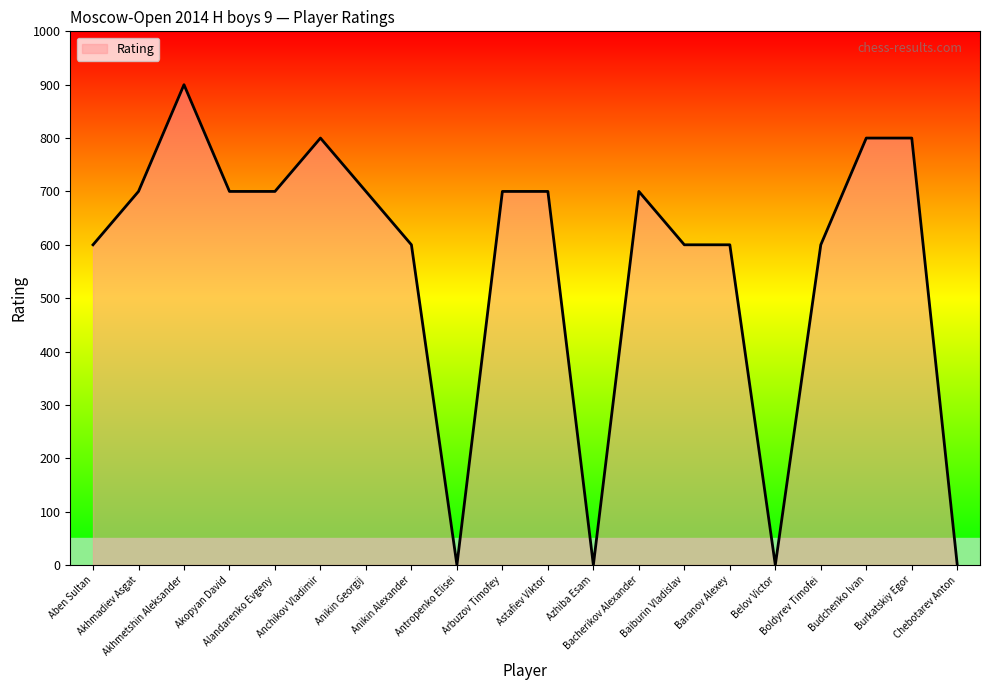

What is the difference between the maximum and minimum values?

900